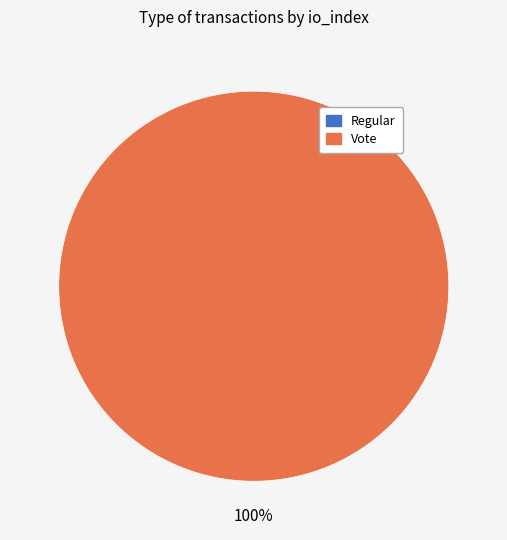

To the nearest percent, what is the difference between the largest and smallest slice percentages?

100%